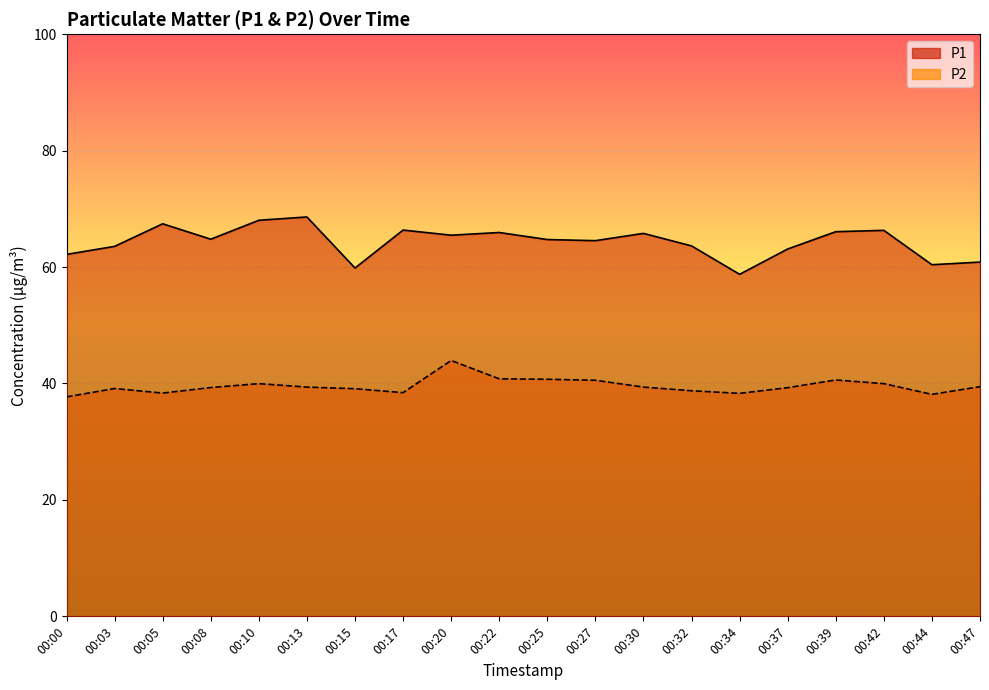

How many data points in P2 are less than 39?

6